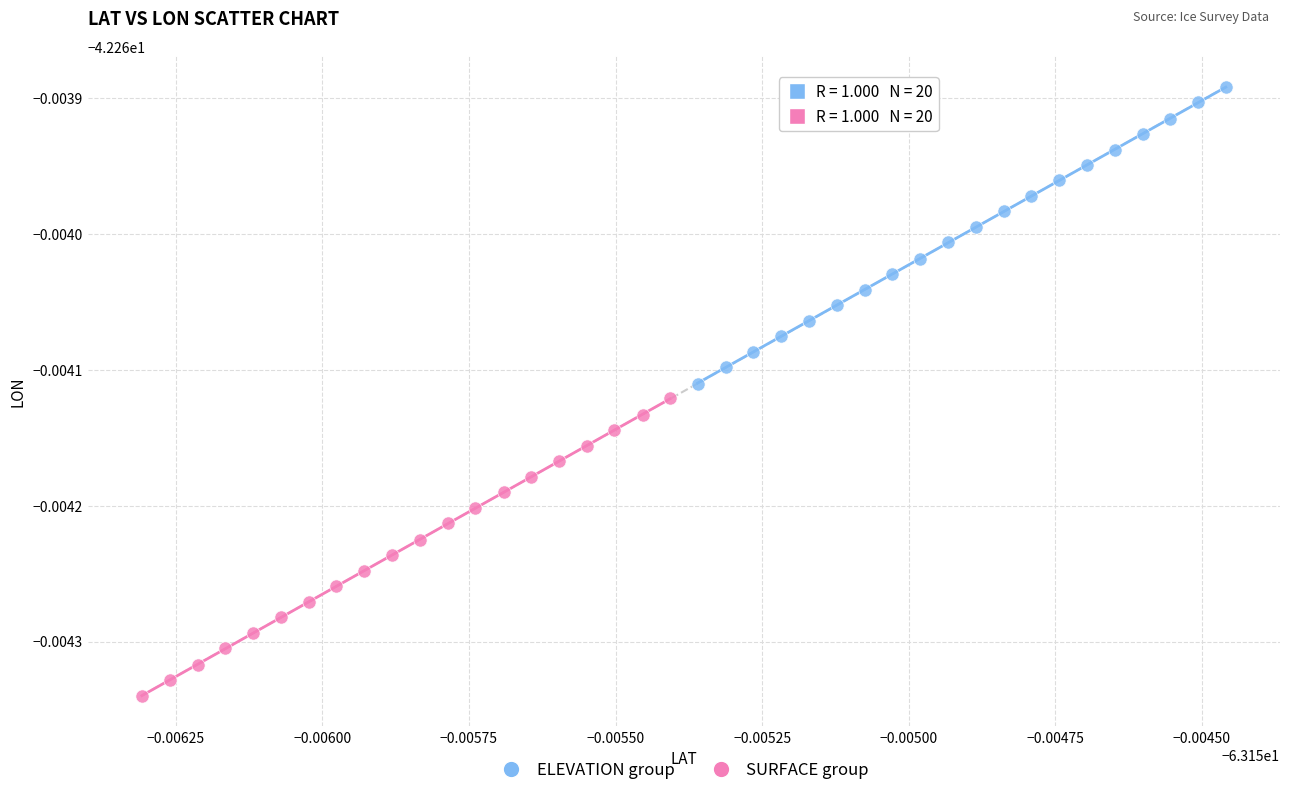

What are all the series names shown in the legend?

ELEVATION group, SURFACE group